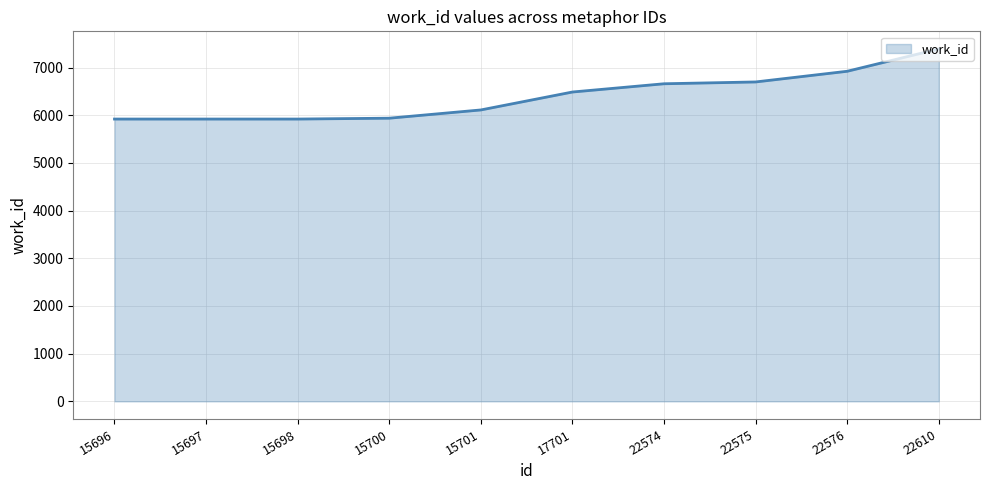

What is the approximate value at 15698, to the nearest 50?

5900